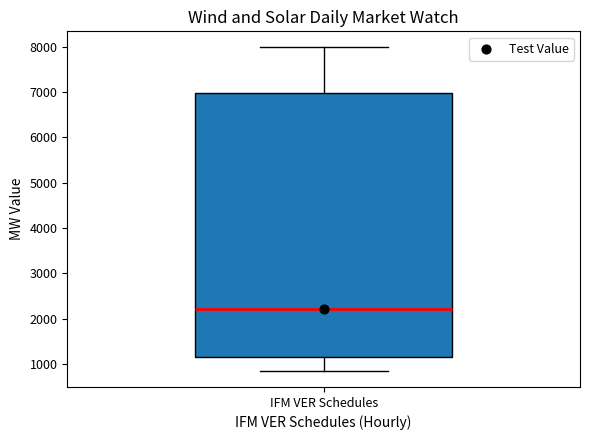

Transcribe this box plot: give where the median line is, the range the box spans, and where the two whiskers end, as read against the y-axis. The values are not printed on the chart, so give them approximately, as read against the axis.

median 2200, box 1100 to 7000, whiskers 900 to 8000